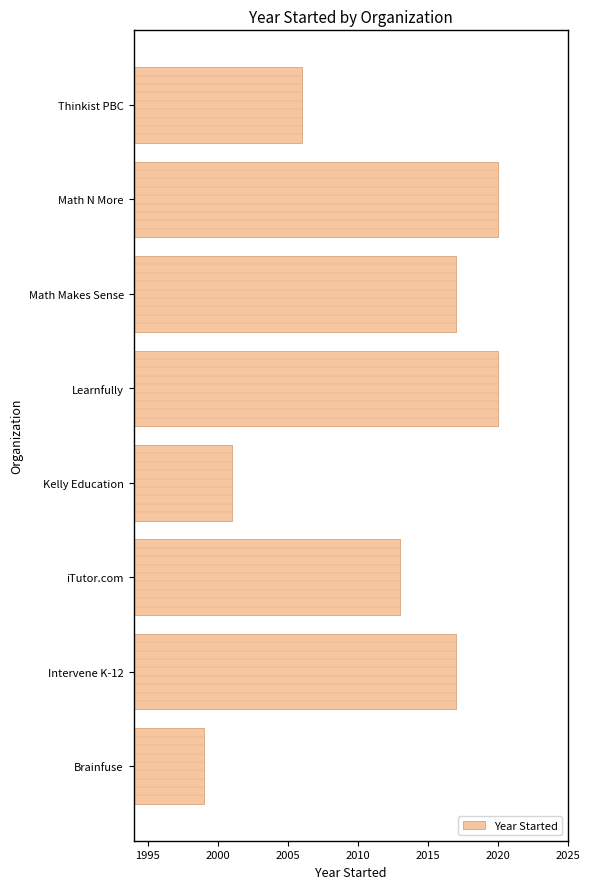

What is the minimum value shown in the chart?

1999